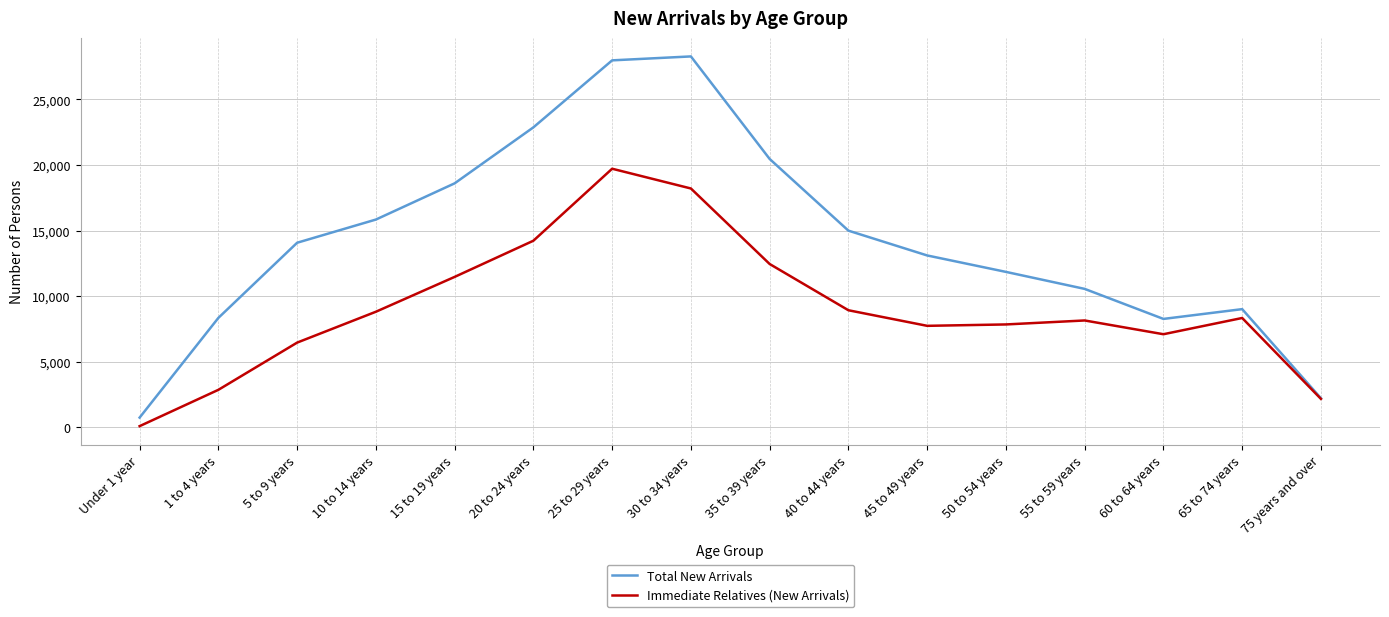

What is the total value across all series at 45 to 49 years?

20844